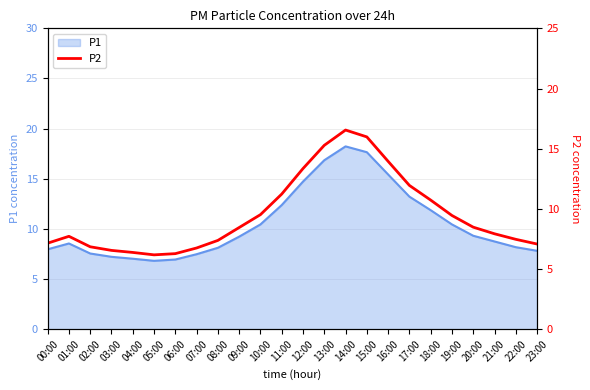

How many points are lower than both their immediate neighbors (excluding endpoints)?

1